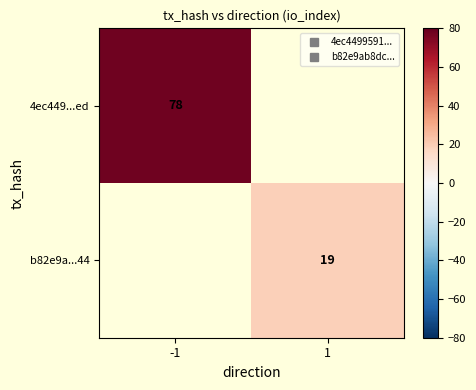

Between 1 and -1, which is larger?

-1